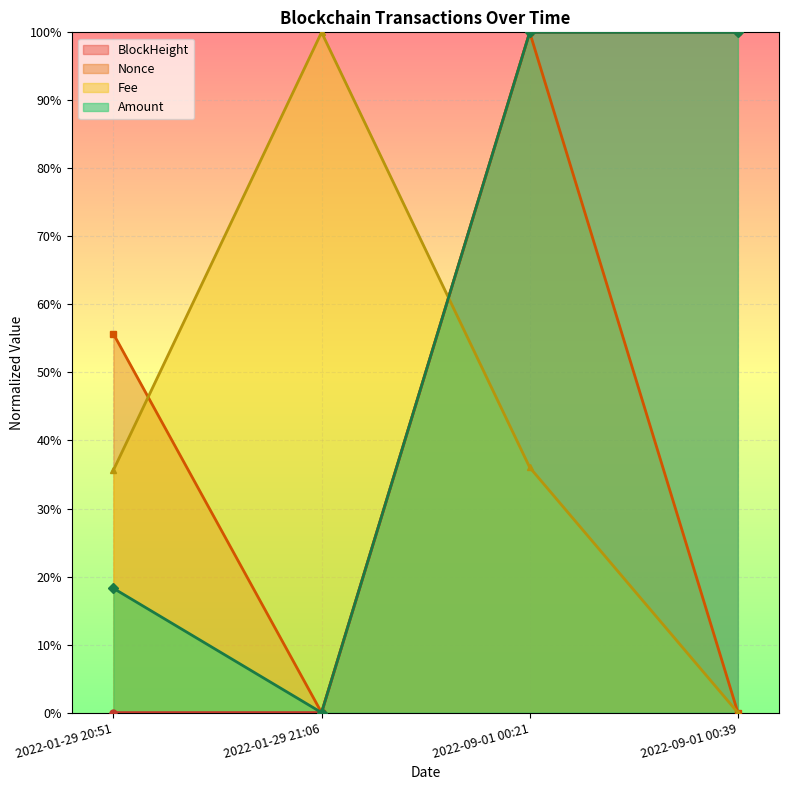

What is the difference between the highest and lowest values at 2022-09-01 00:21?

0.6